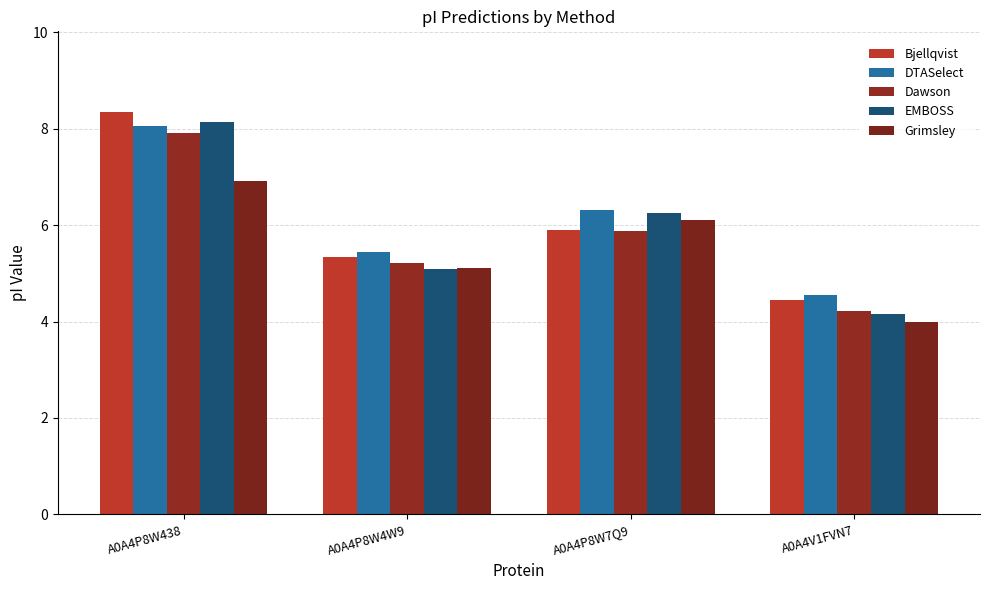

Reading left to right, list all the values displayed in this chart.

Bjellqvist: 8.3	5.3	5.9	4.4
DTASelect: 8.1	5.4	6.3	4.6
Dawson: 7.9	5.2	5.9	4.2
EMBOSS: 8.1	5.1	6.2	4.2
Grimsley: 6.9	5.1	6.1	4.0